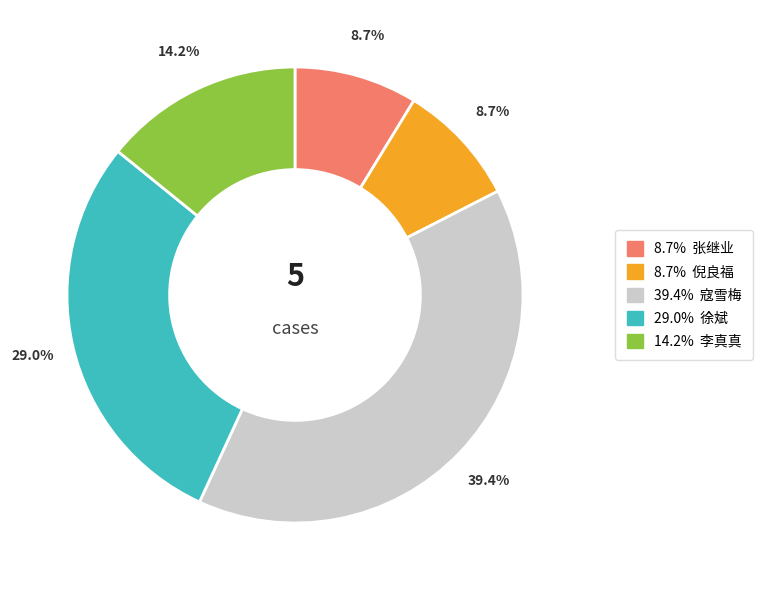

Does any single category account for the majority?

No